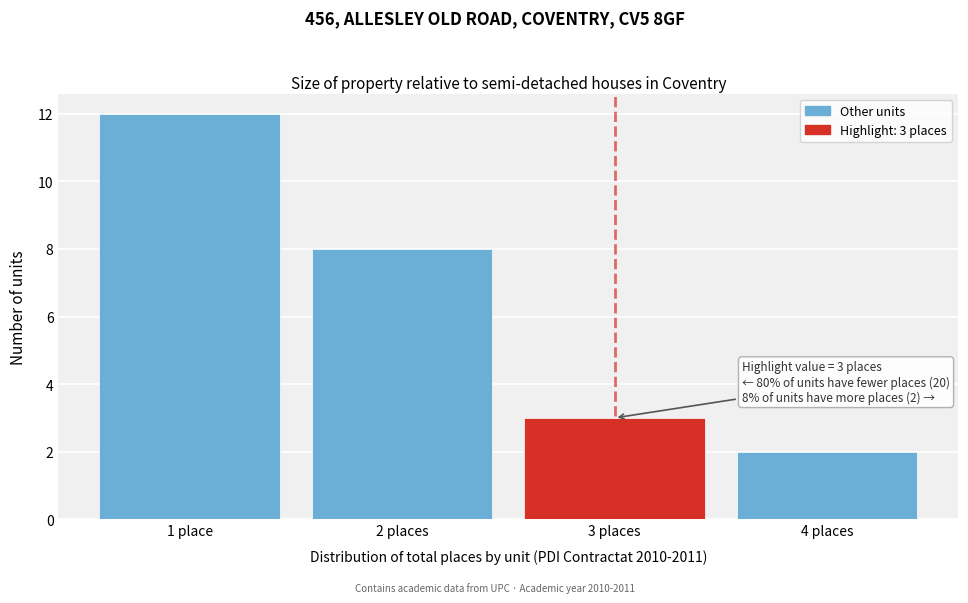

Reading right to left, extract all data points from this chart.

2	3	8	12